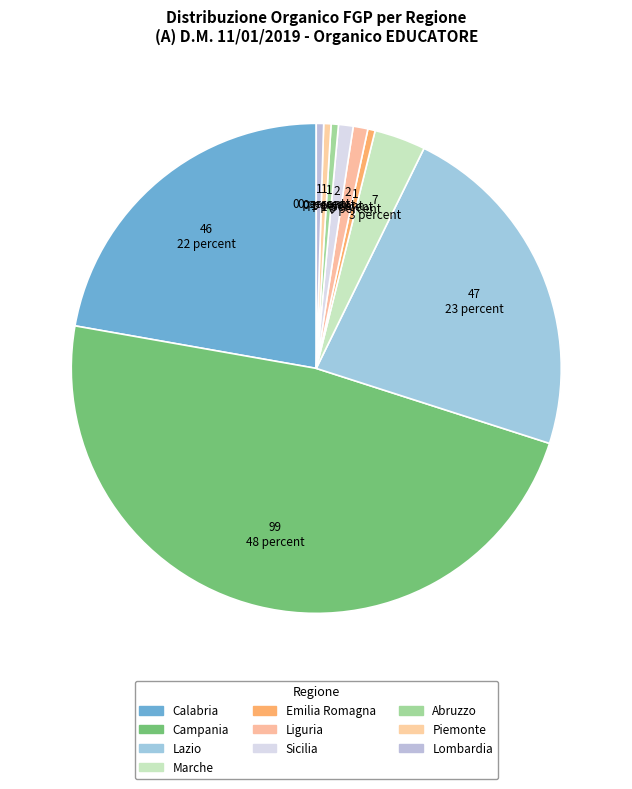

Count the number of slices in the pie.

10